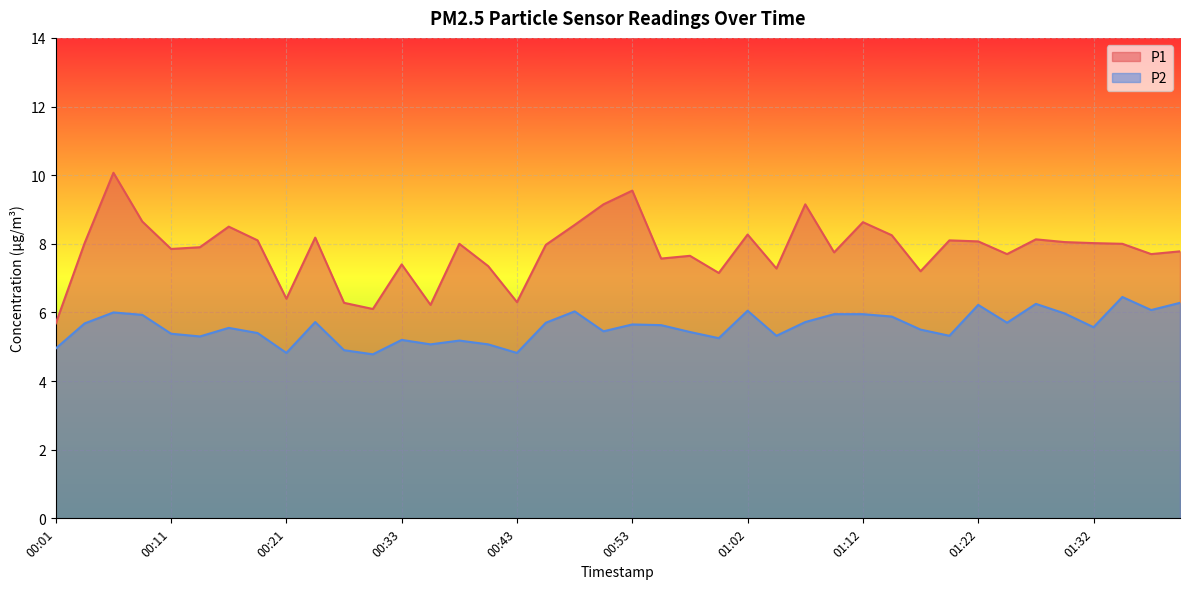

What is the smallest value displayed?

4.8